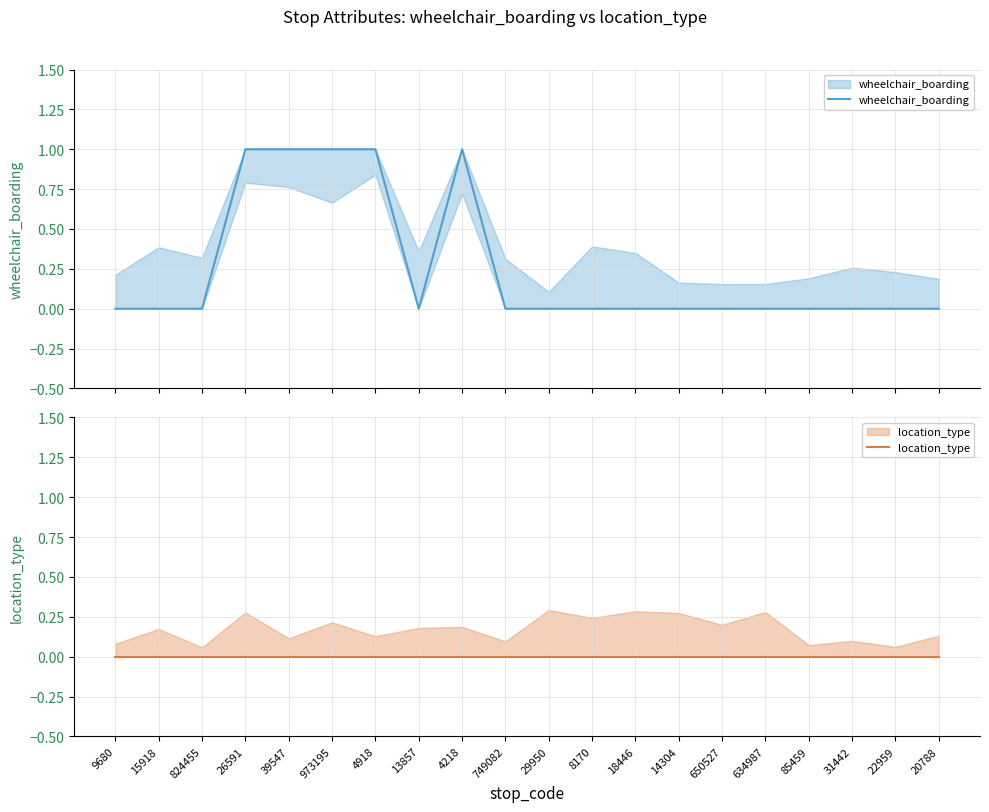

Rank the series at 20788 from lowest to highest value.

wheelchair_boarding, location_type